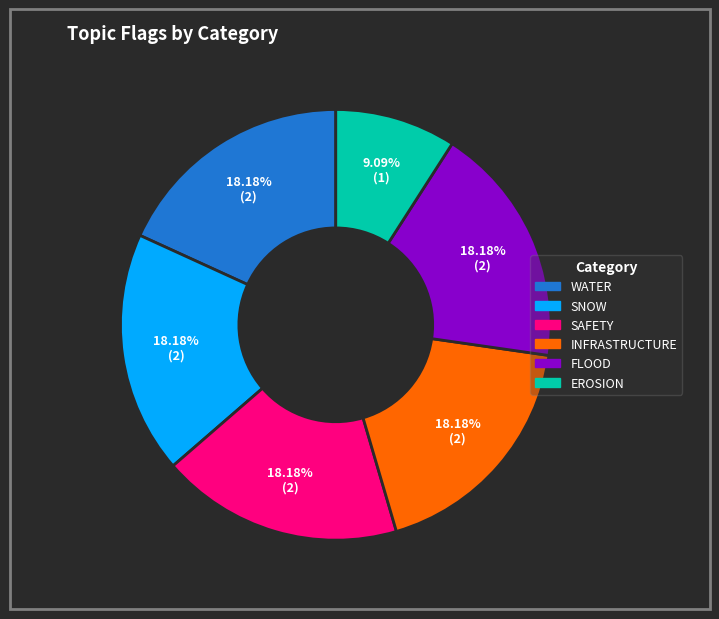

To the nearest percent, what percentage of the pie is SNOW?

18%